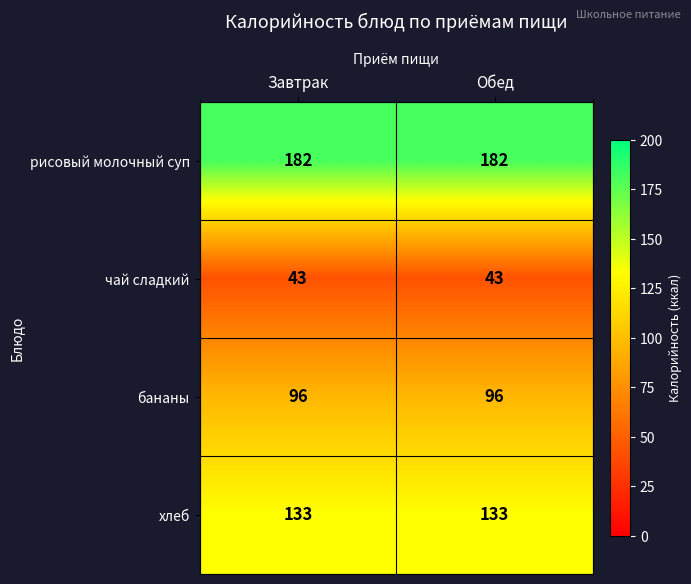

Is it true that хлеб equals 133 at Обед?

True